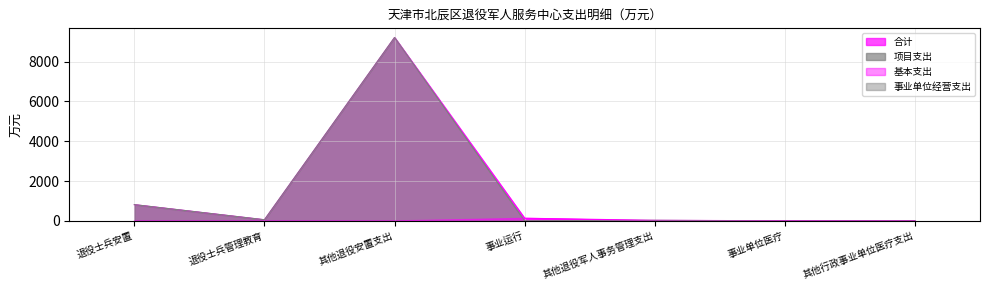

At which category is the sum across all series the highest?

其他退役安置支出